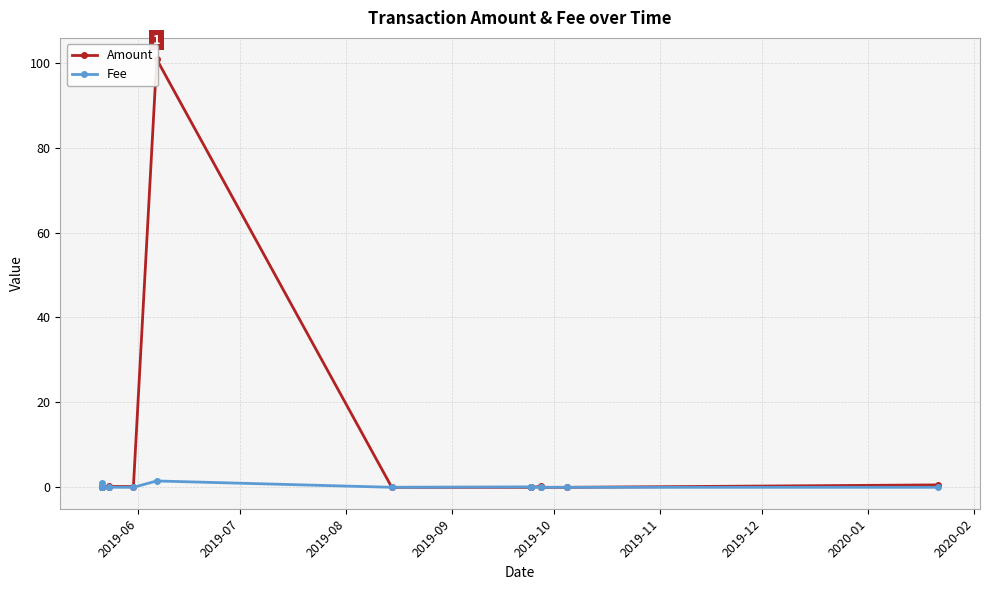

True or false: Amount has a value of 0.0 at 2019-09.

True